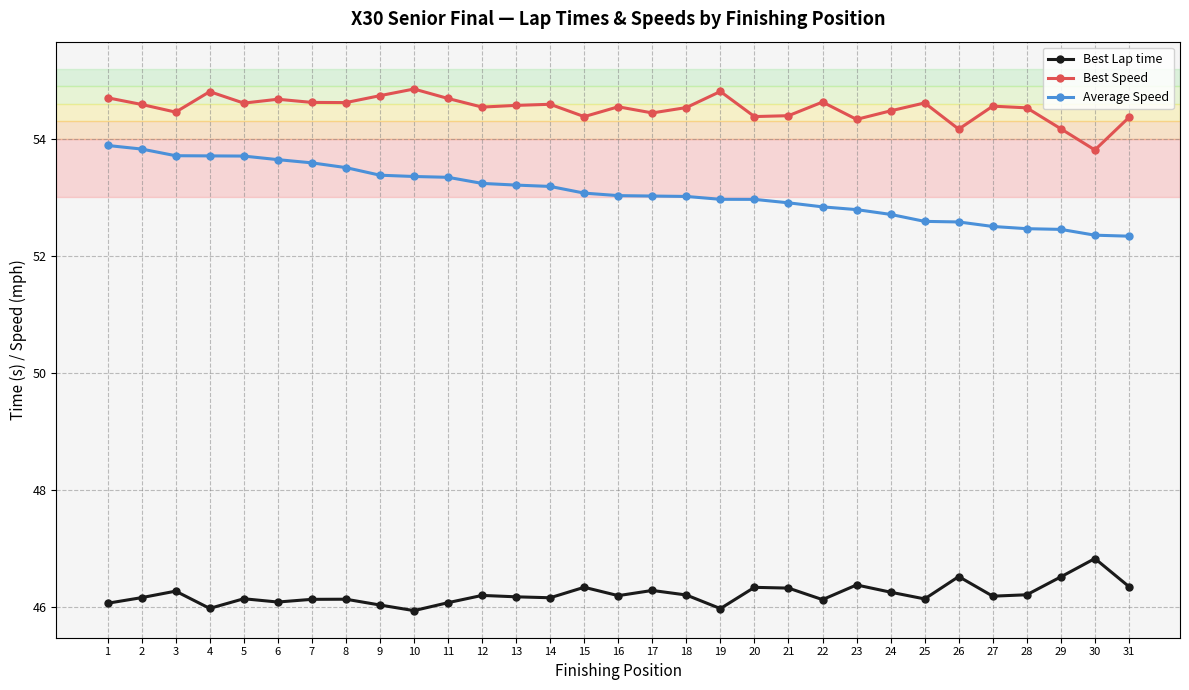

True or false: Average Speed has a value of 76.6 at 6.

False